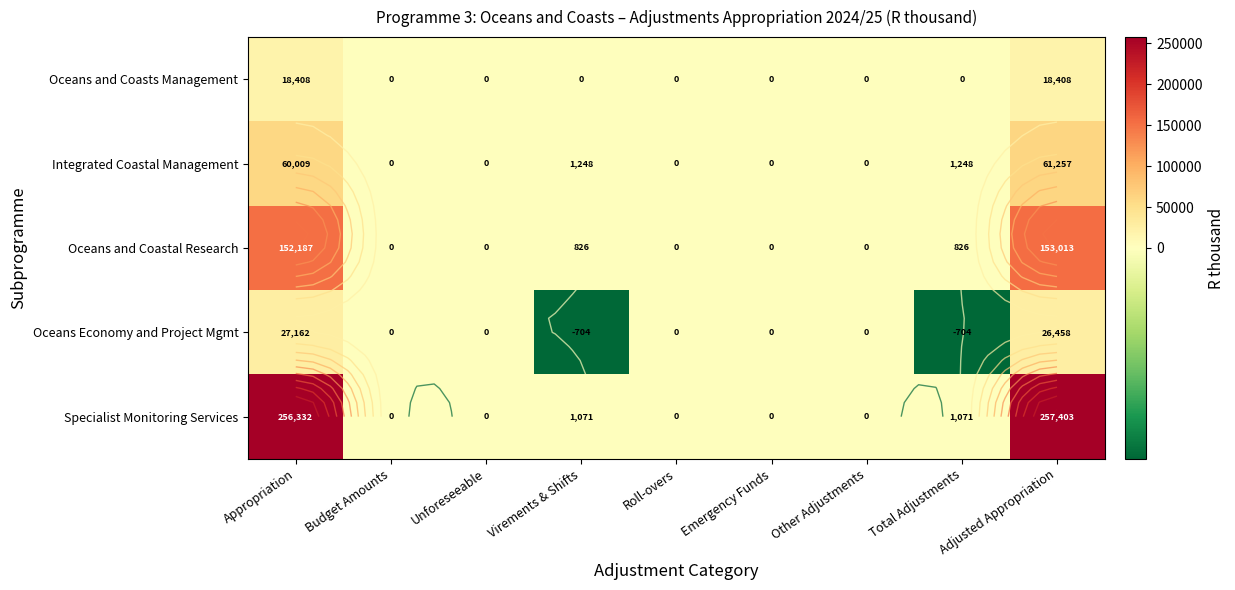

How many series are shown in this chart?

5